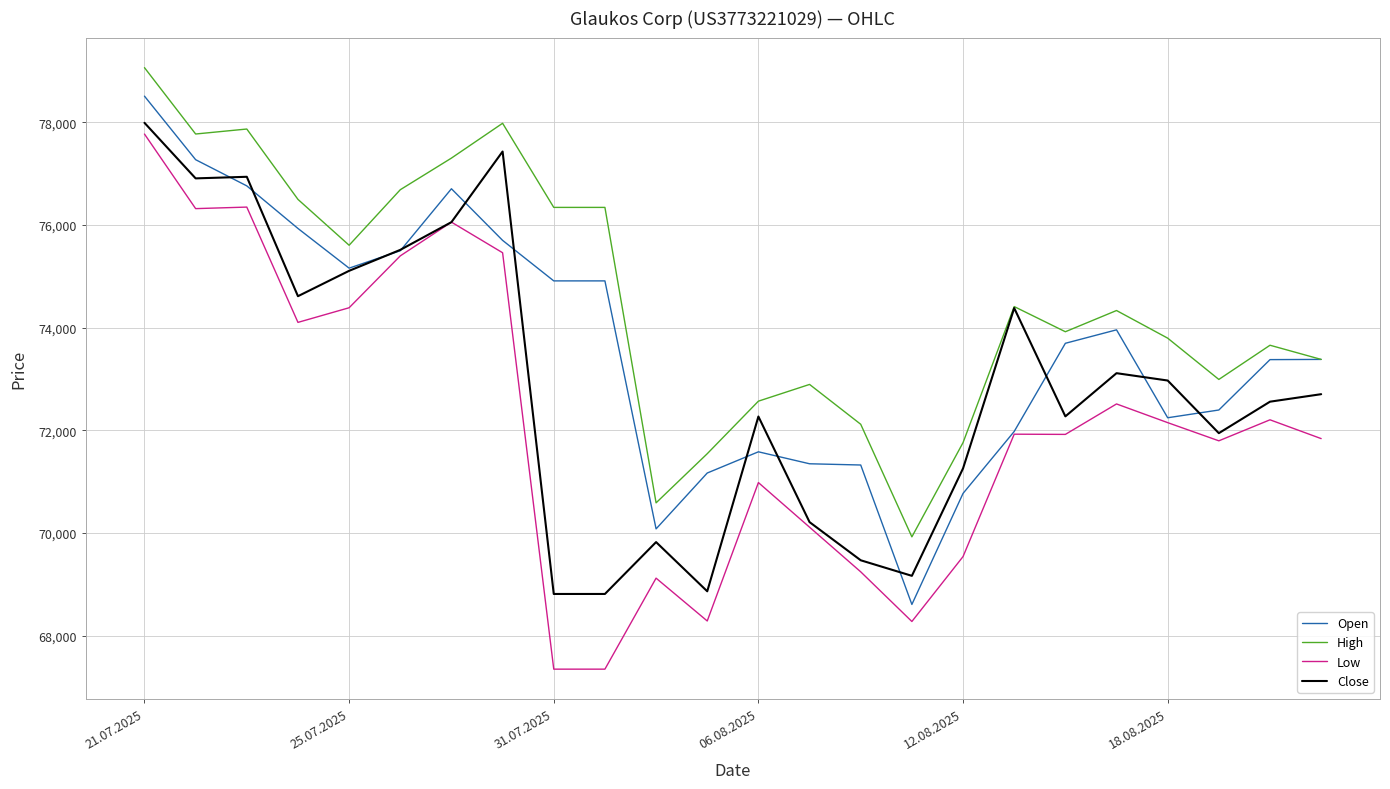

What is the smallest value displayed?

67350